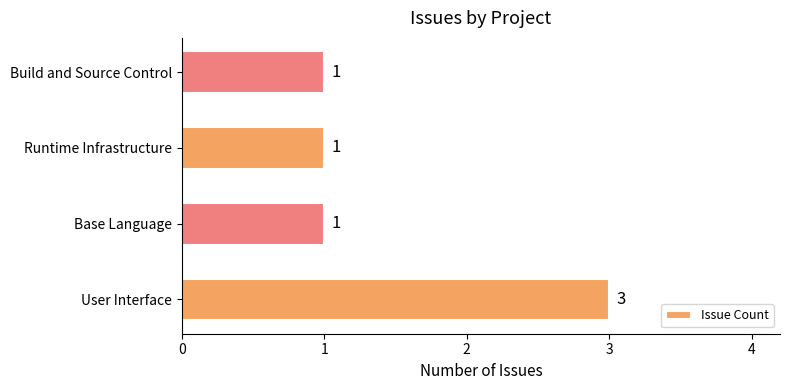

What is the minimum value shown in the chart?

1